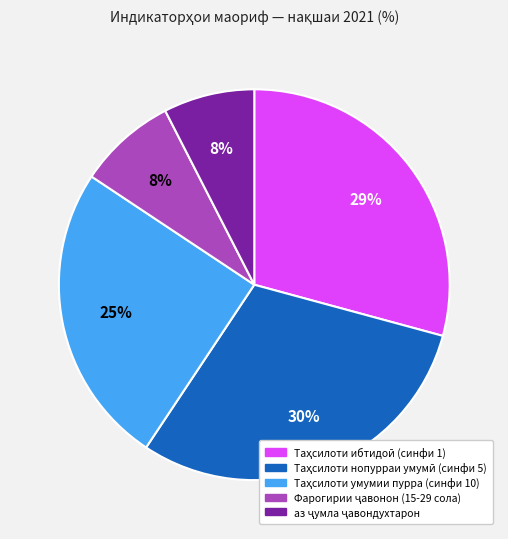

Is there any slice that represents more than half of the pie?

No